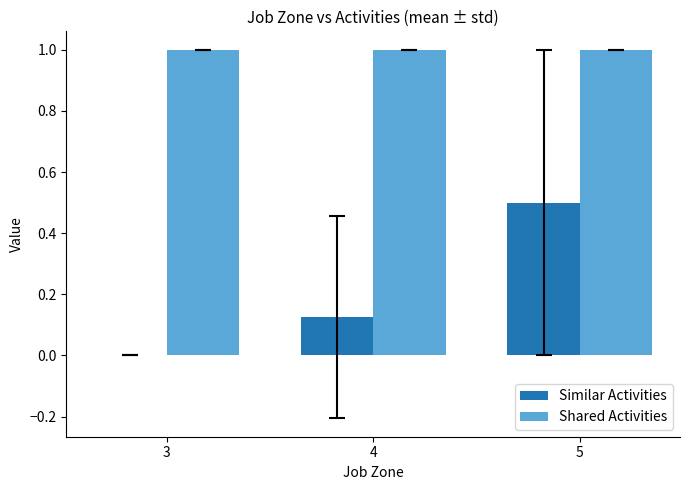

What is the sum of the Shared Activities values at 3 and 4?

2.0